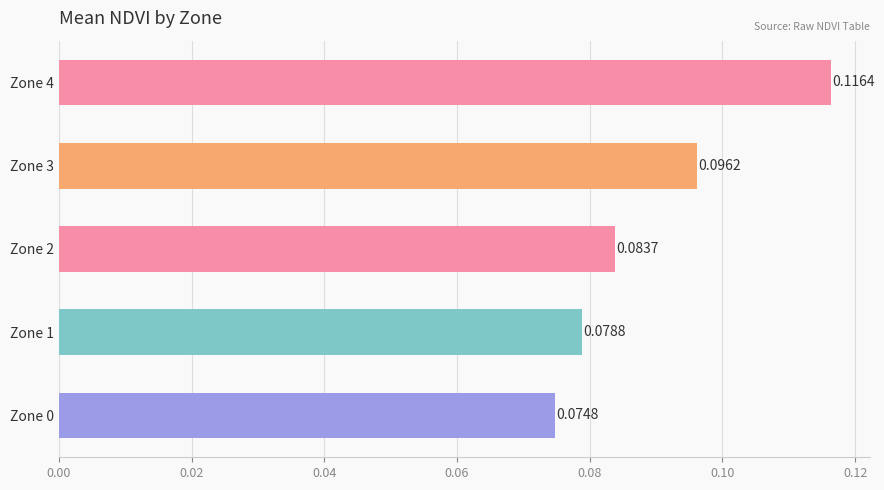

Rank the categories by value from highest to lowest.

Zone 4, Zone 3, Zone 2, Zone 1, Zone 0